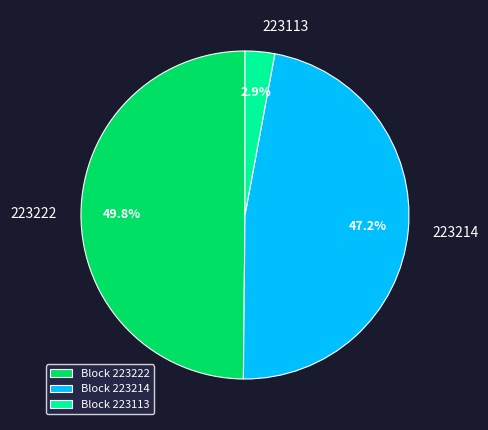

What portion of the pie excludes 223222?

50.2%